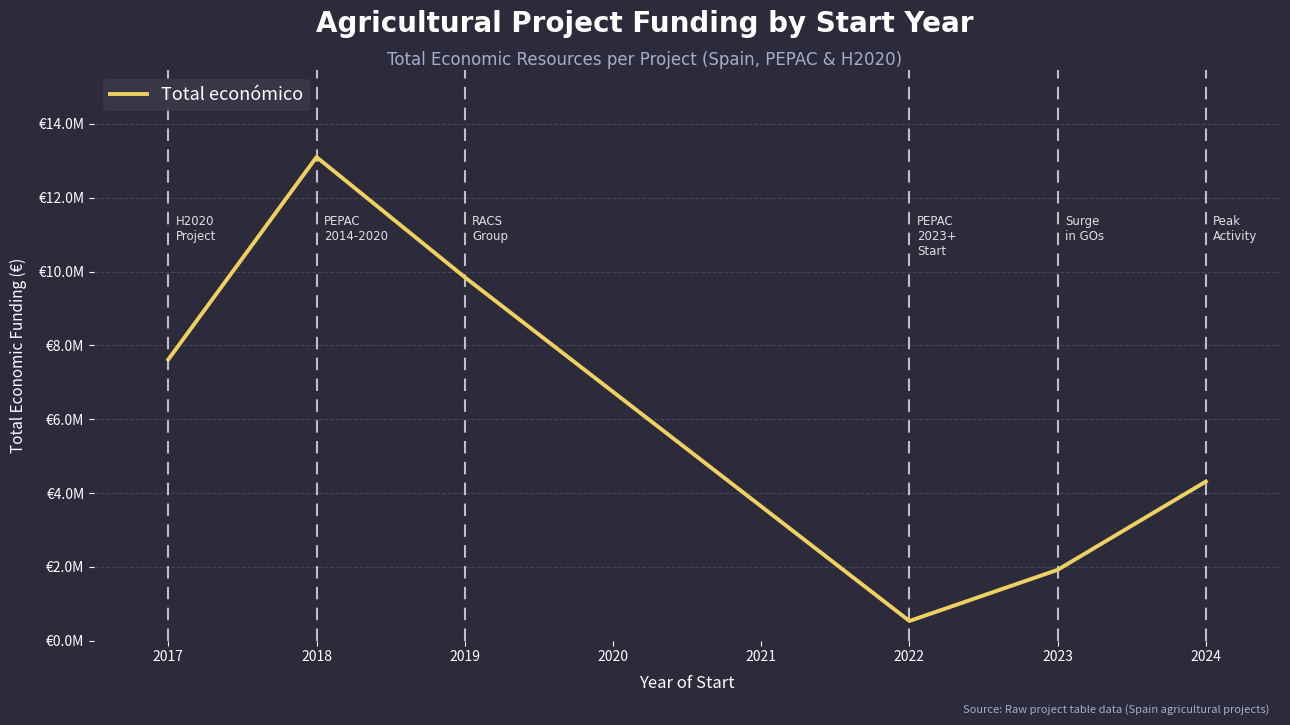

Does the chart display data point markers on the line(s)?

No